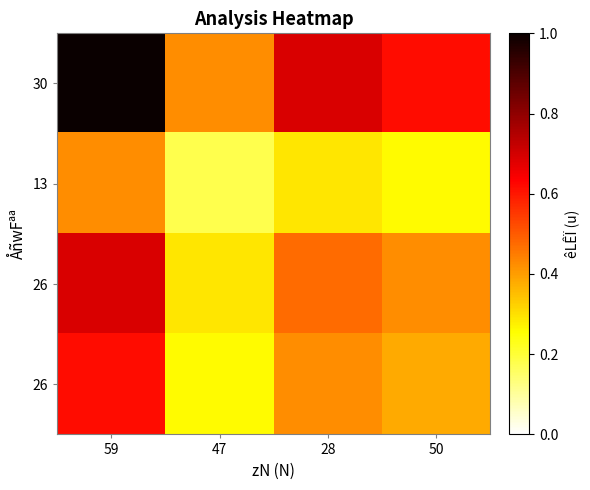

At which category does the chart reach its minimum across all series?

47